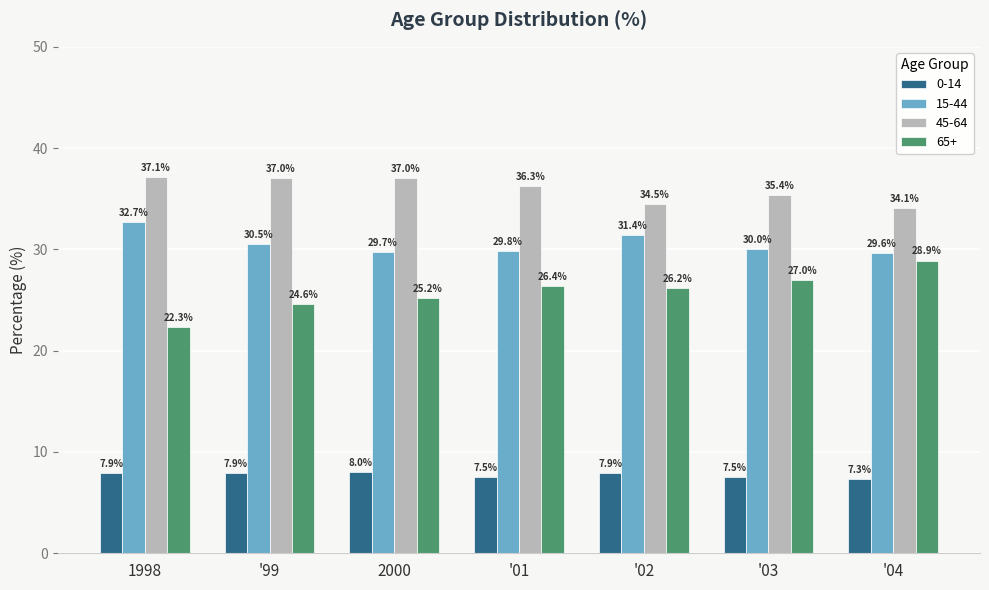

How many groups of bars are there?

7